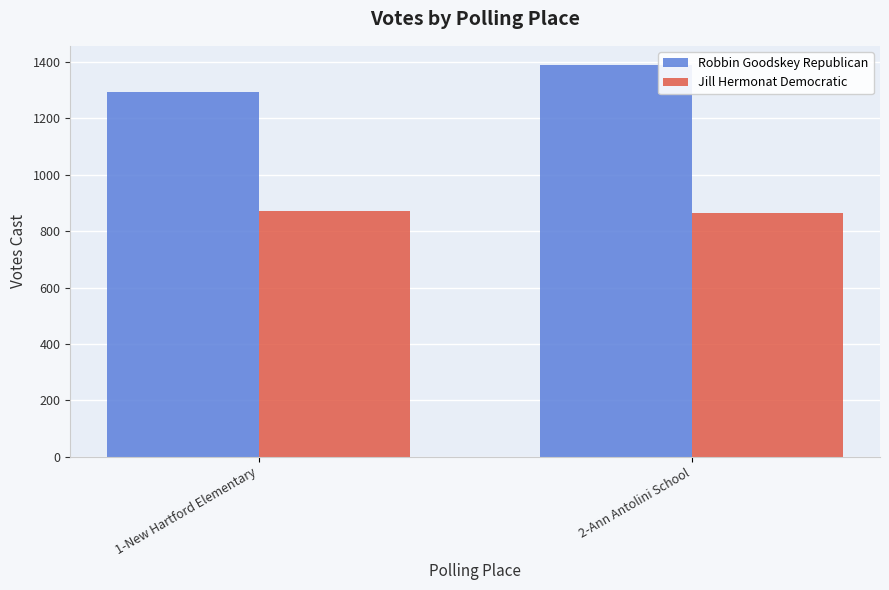

What is the value of the Robbin Goodskey Republican bar at the 1st from the left?

1292